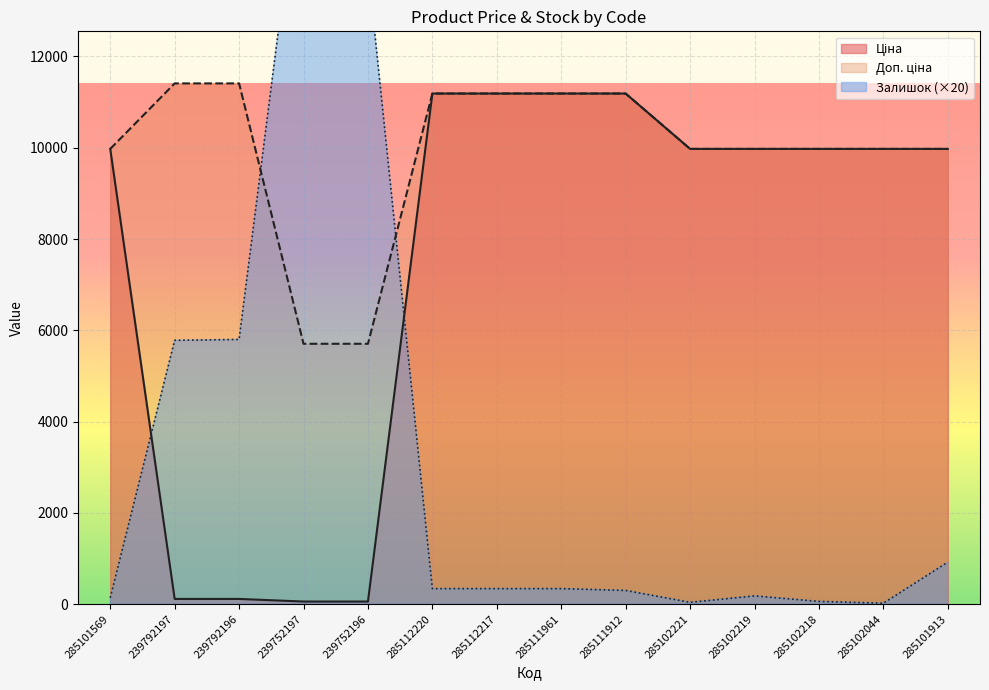

Which series ends up on top after the final intersection of Залишок and Доп. ціна?

Доп. ціна